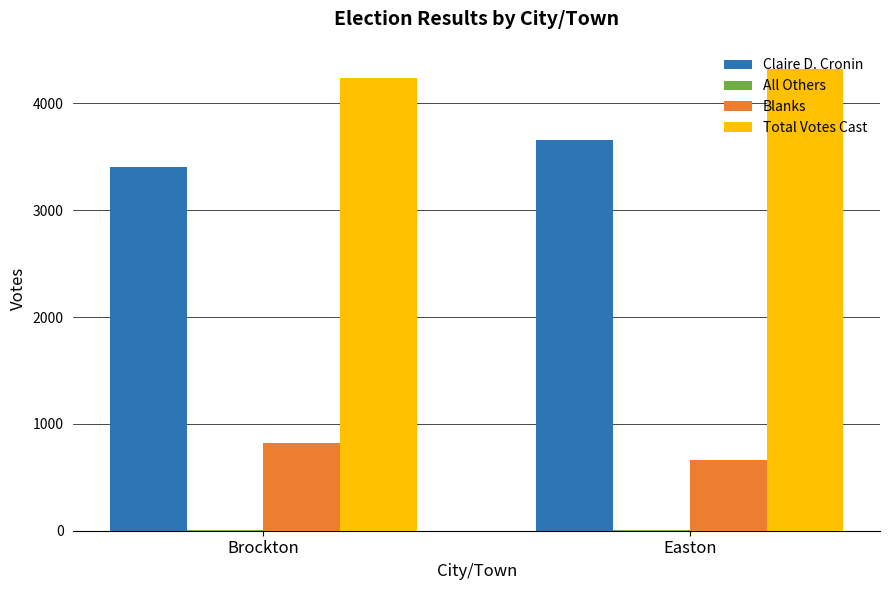

At which label does Blanks reach its peak?

Brockton